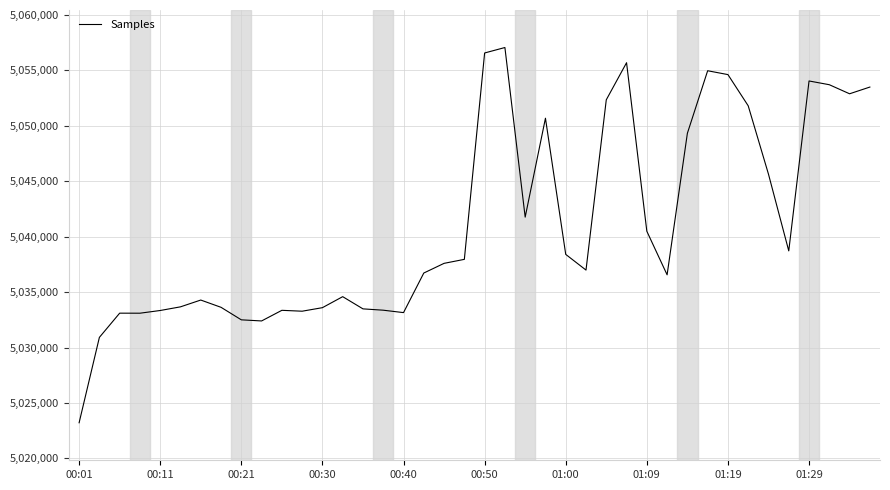

What is the maximum value shown in the chart?

5057060